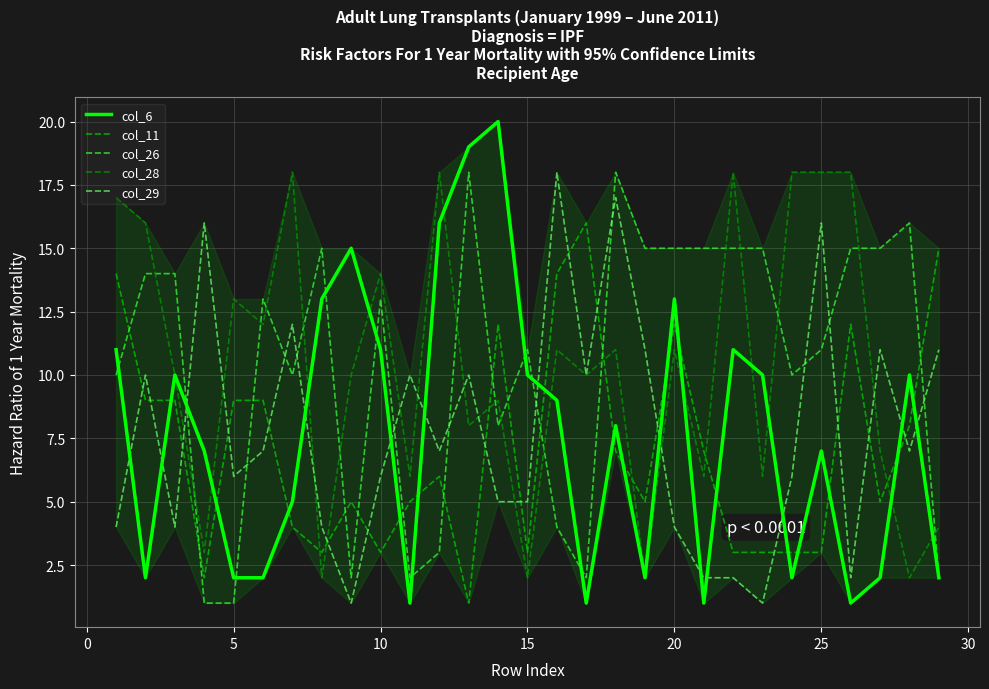

True or false: col_28 and col_26 intersect in this chart.

True